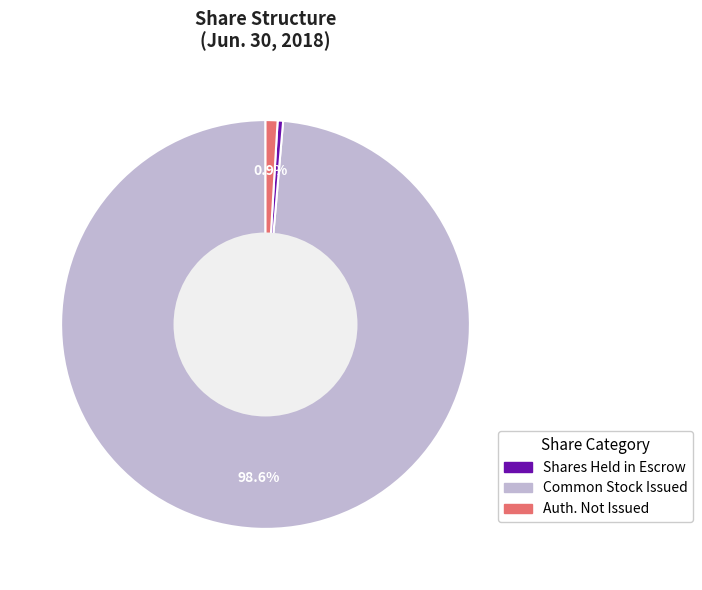

Is there a majority slice in this chart?

Yes